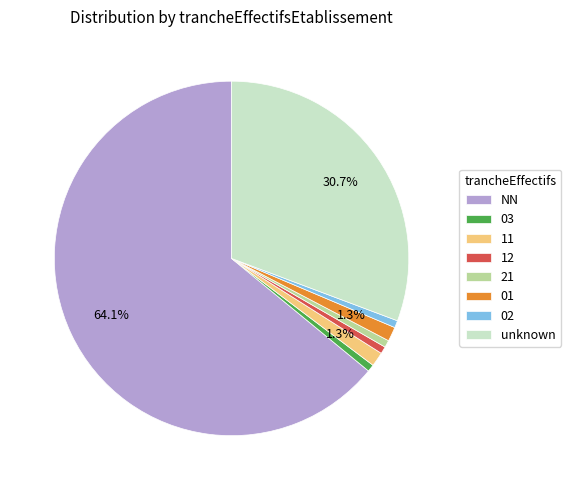

To the nearest percent, what is the combined percentage of 11 and 02?

2%